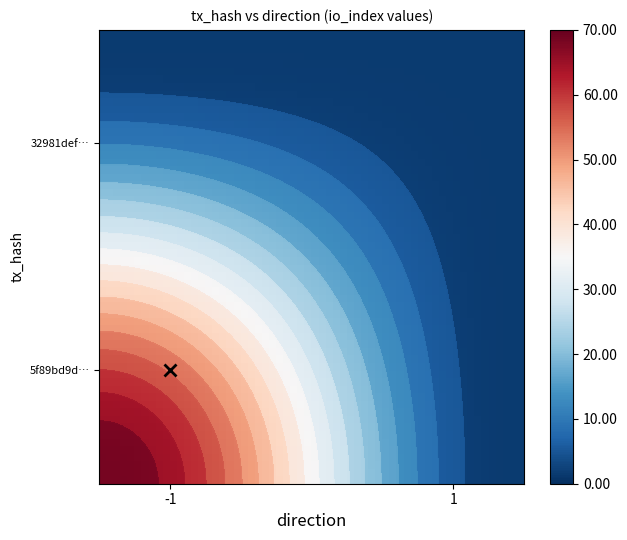

Which series has the widest spread of values?

5f89bd9defdf80e44cb48c38716b878ea0d2cf9